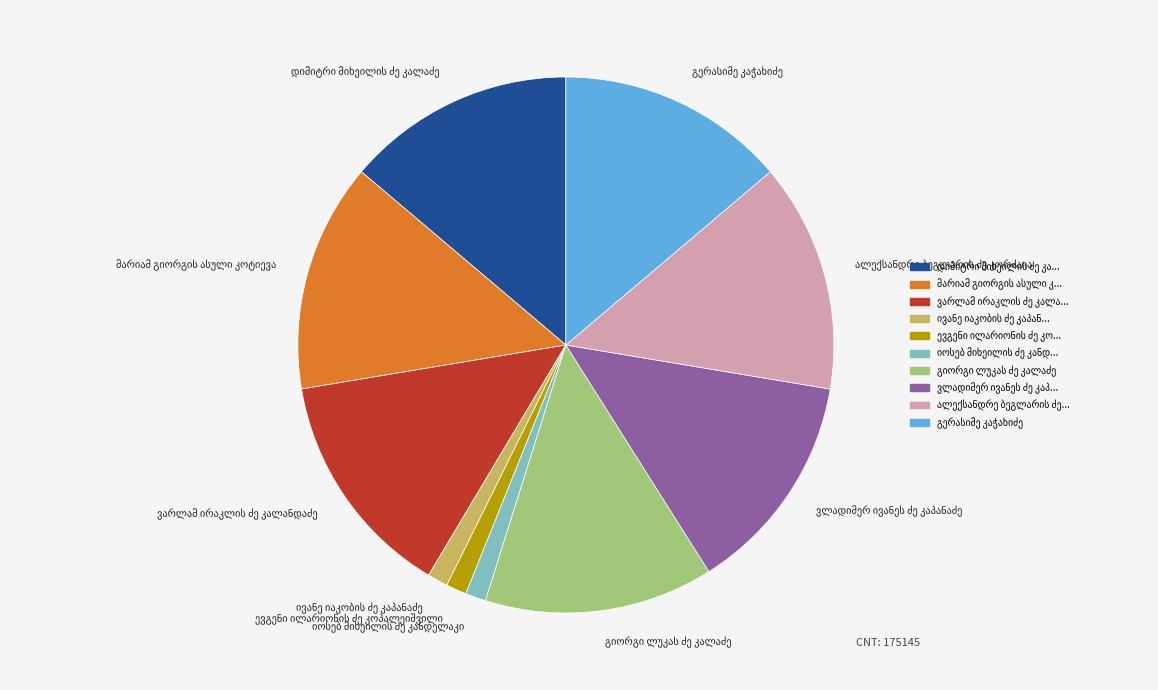

Is there any slice that represents more than half of the pie?

No